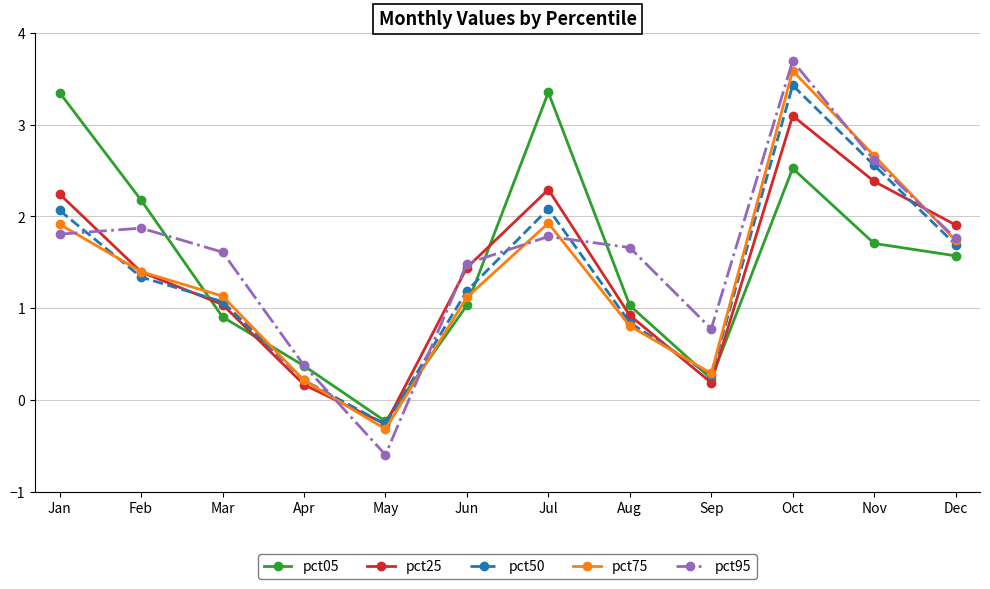

Does the chart have visible grid lines?

Yes